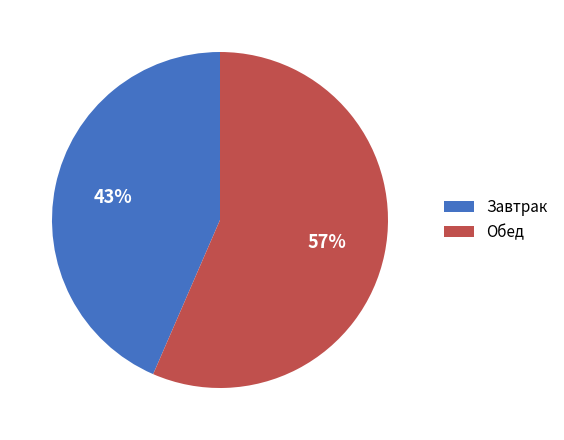

Does Завтрак represent more than half of the total?

No